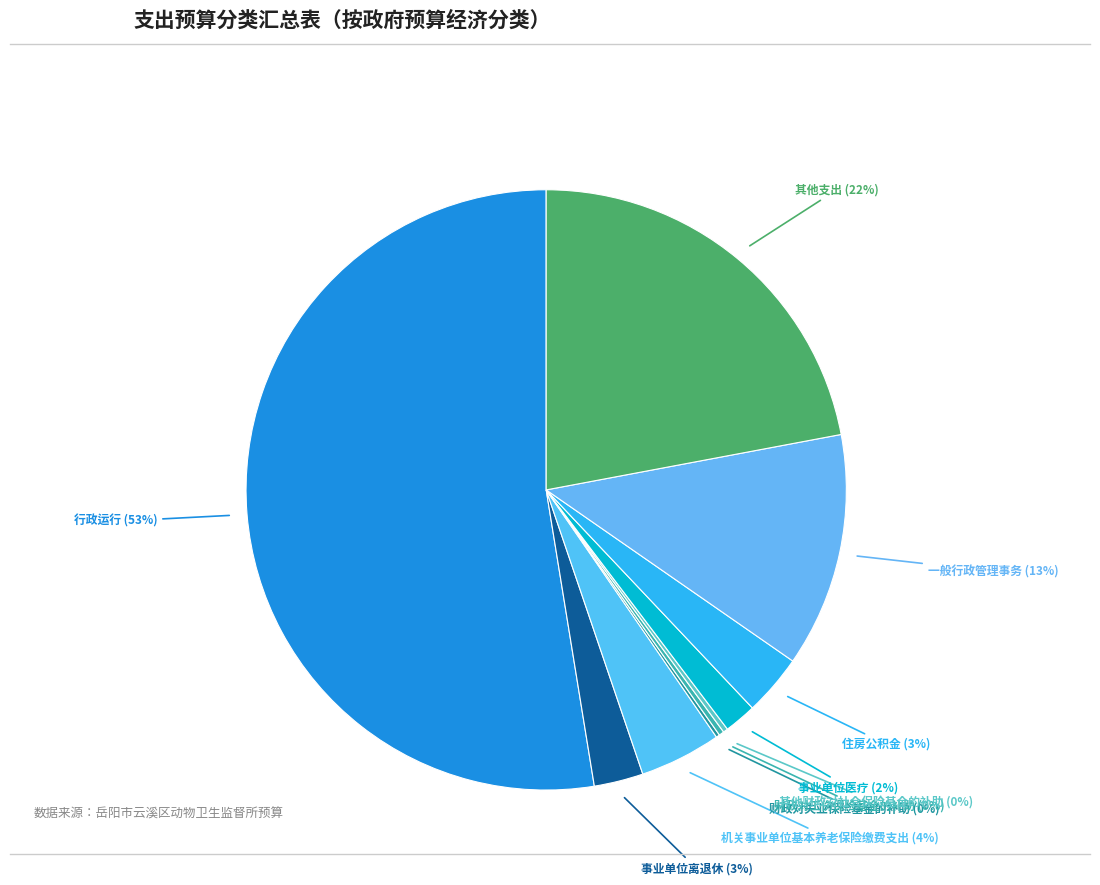

Which has a higher value, 其他支出 or 事业单位离退休?

其他支出